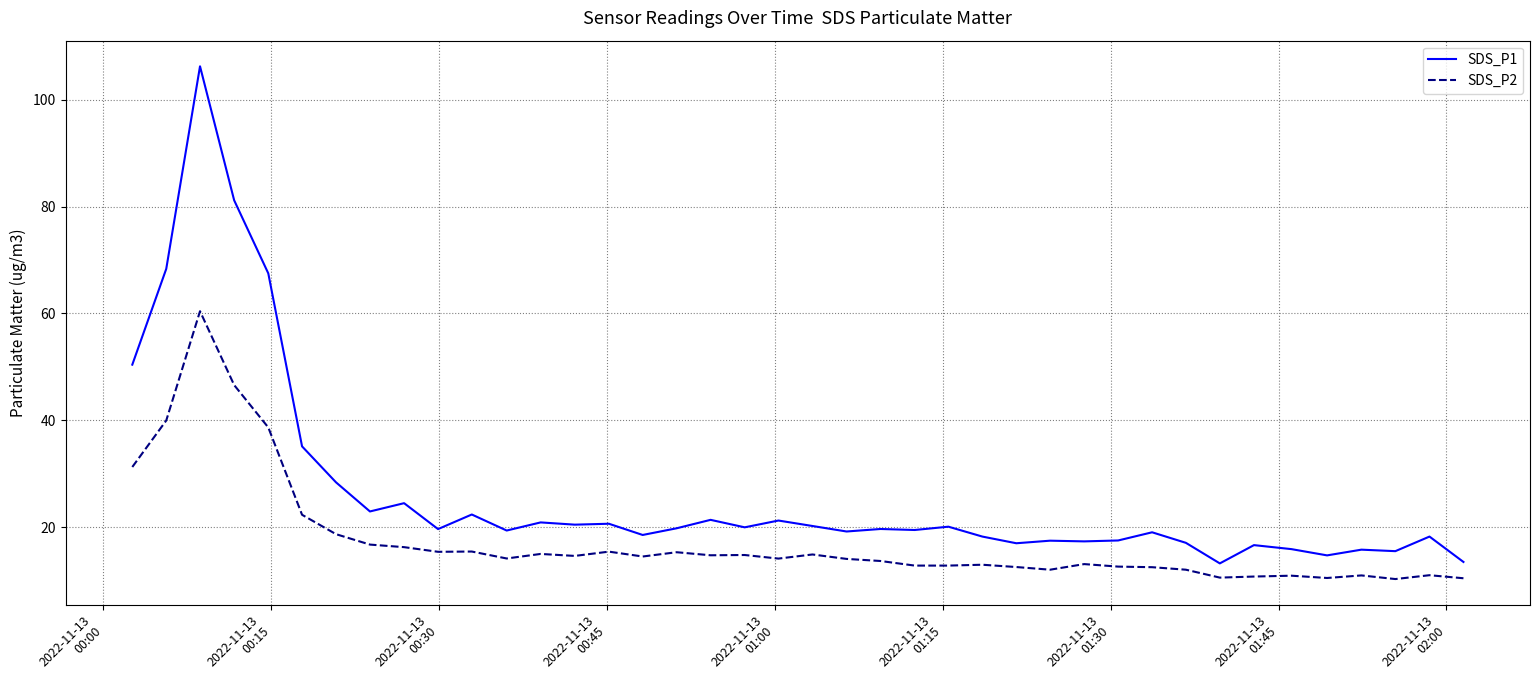

True or false: SDS_P1 and SDS_P2 intersect in this chart.

False